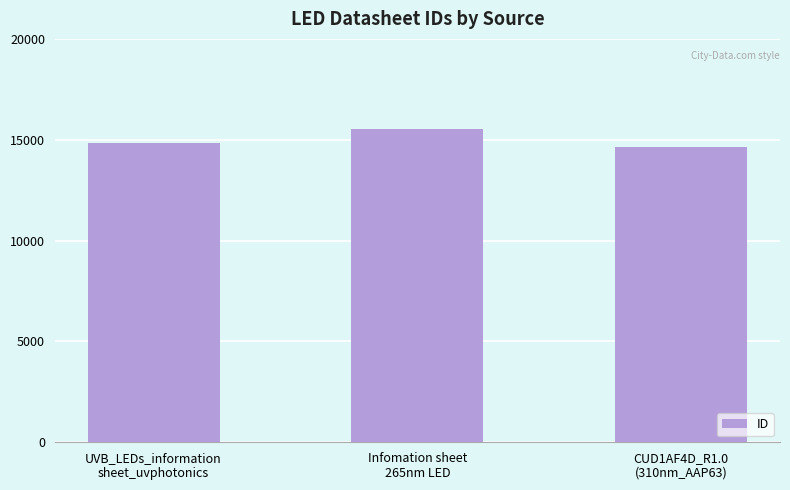

How many bars are there in total?

3